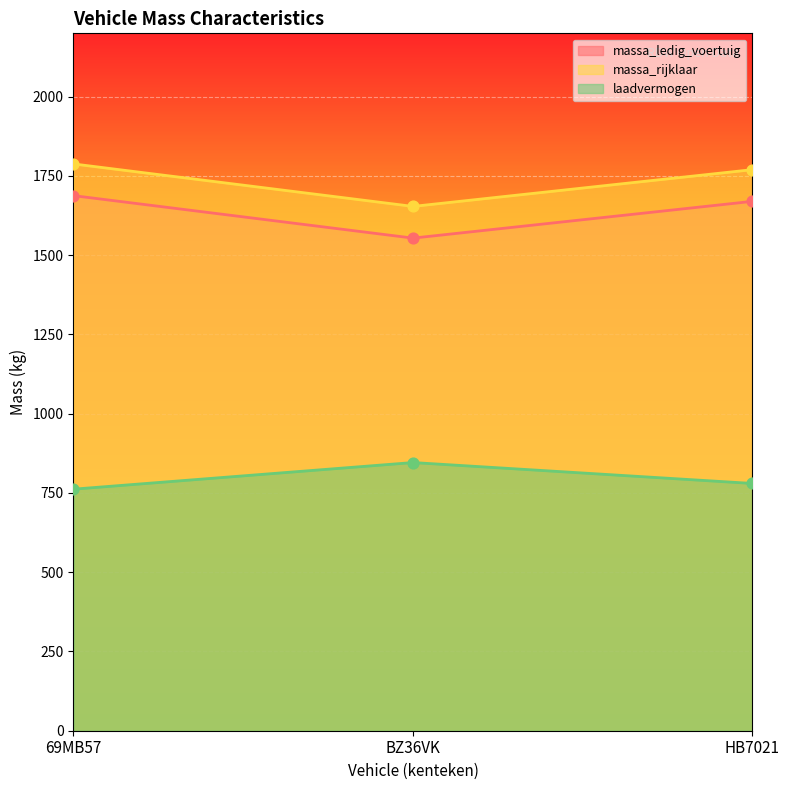

Which series has the largest total across all categories?

massa_rijklaar